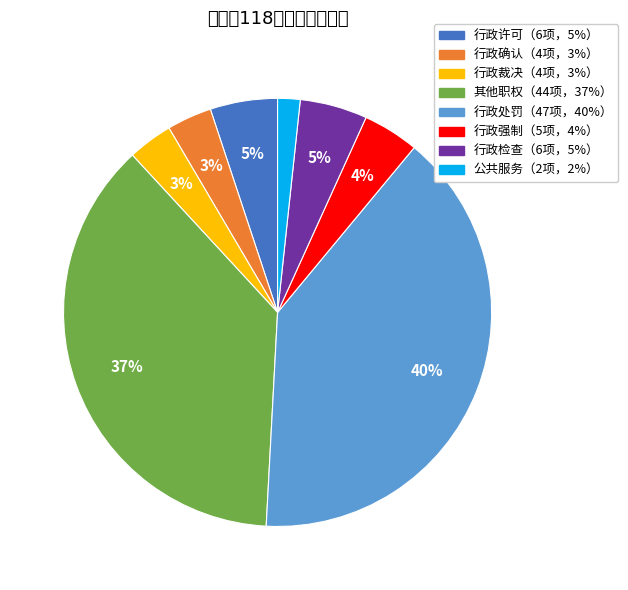

Is there any slice that represents more than half of the pie?

No